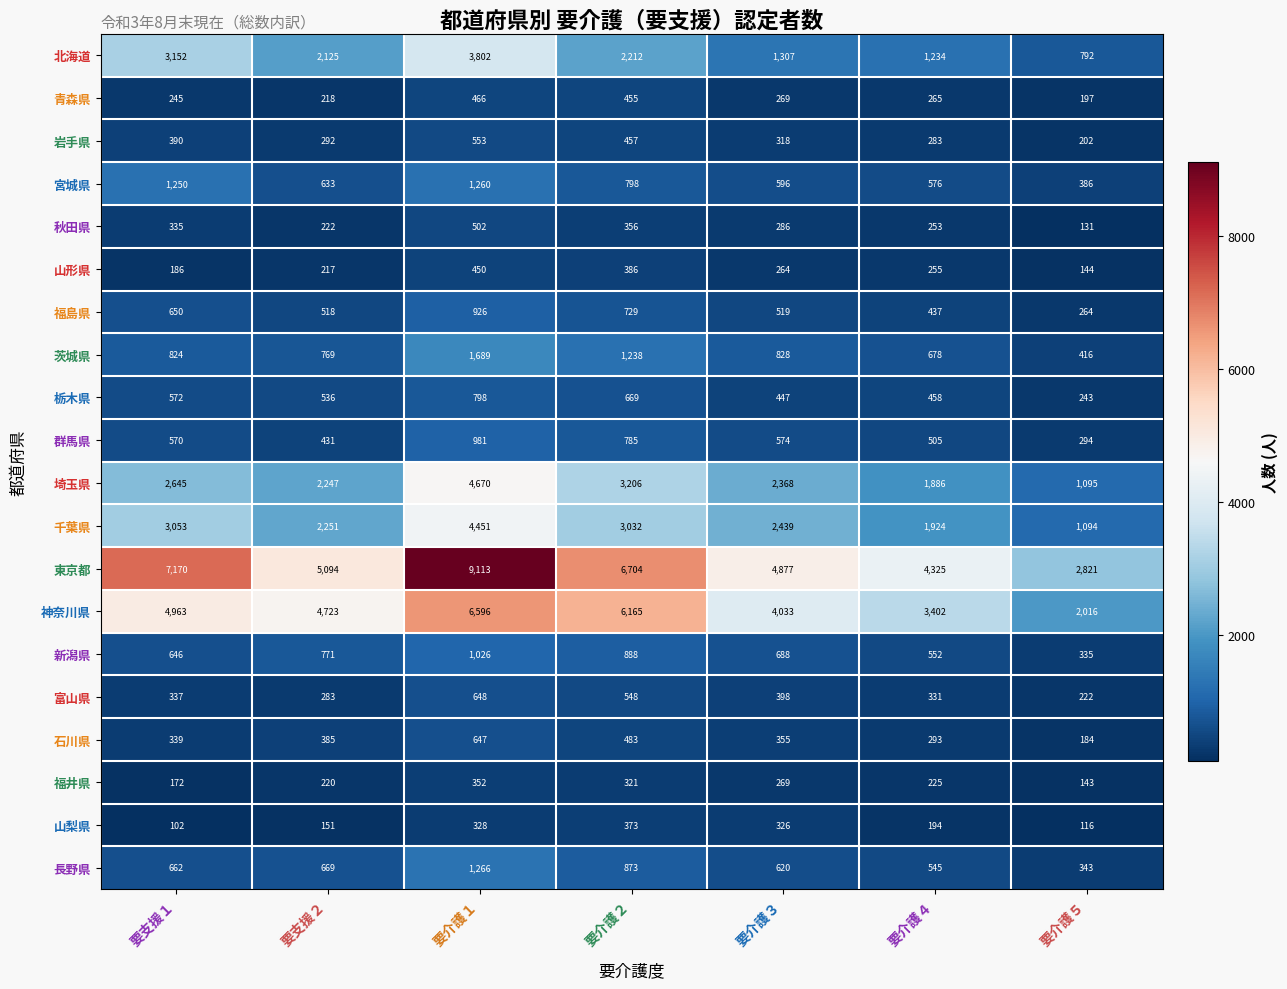

The value of 福島県 at 要介護５ is 264. True or false?

True